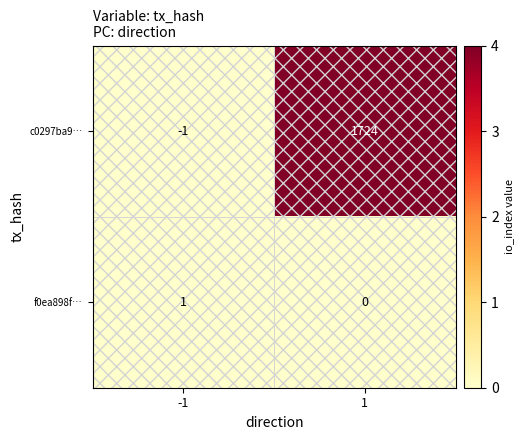

The value of c0297ba9… at 1 is 1724. True or false?

True